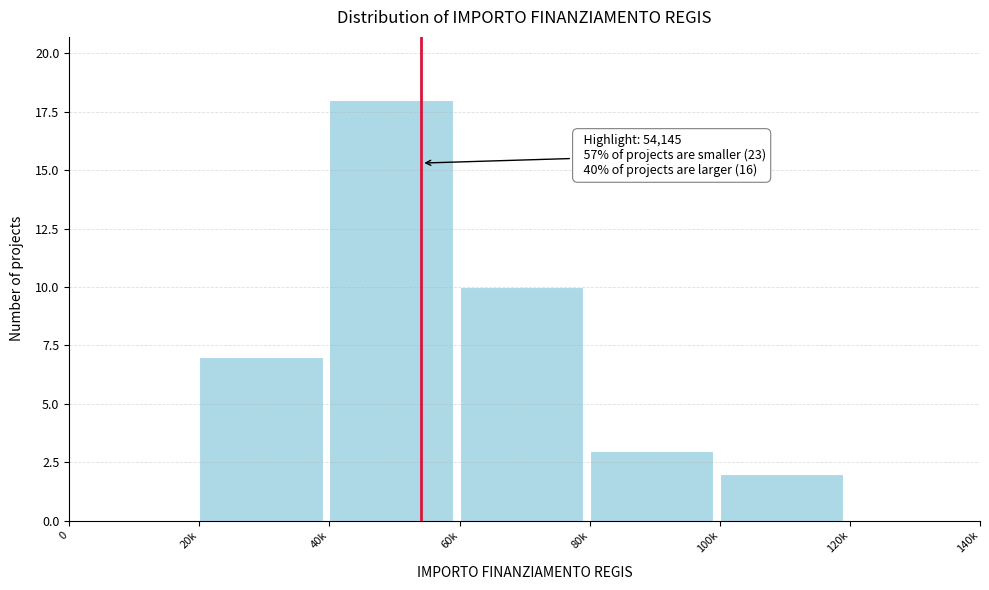

Reading left to right, list all the values displayed in this chart.

0=0	20k=7	40k=18	60k=10	80k=3	100k=2	120k=0